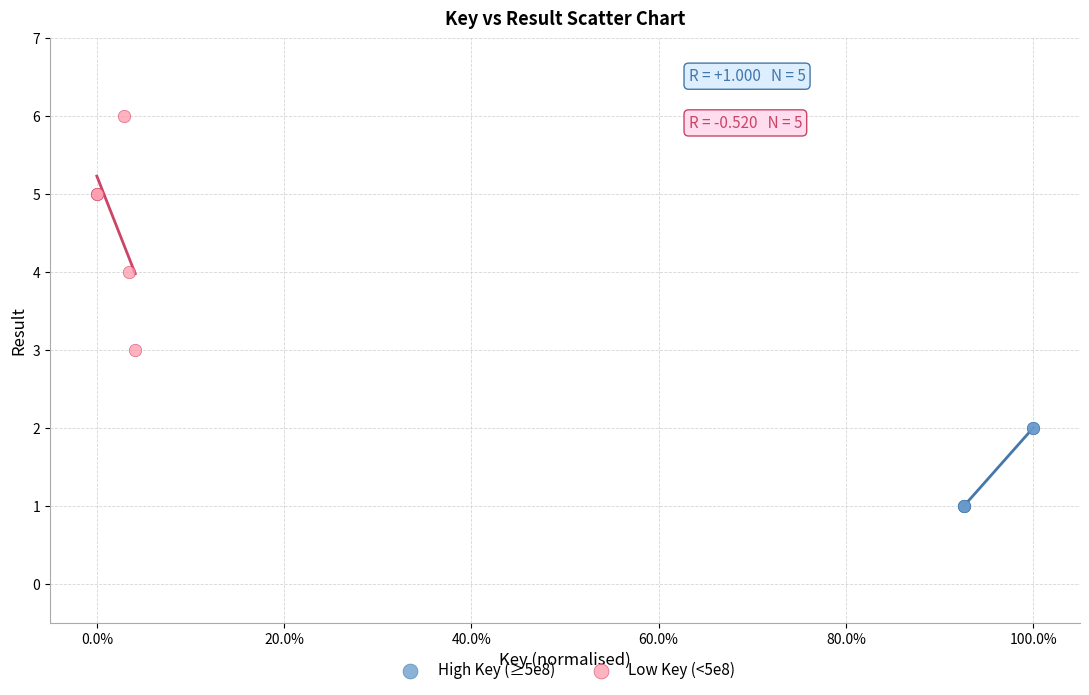

What are all the series names shown in the legend?

High Key (≥5e8), Low Key (<5e8)